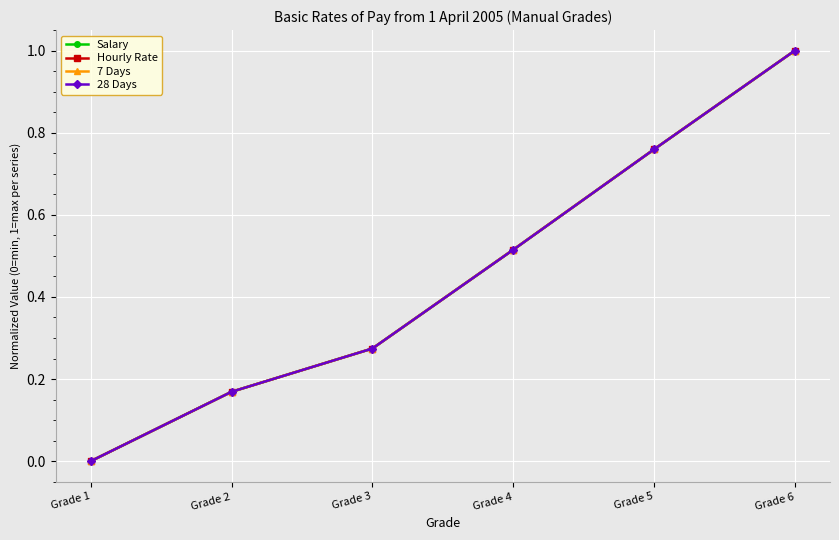

Where is 28 Days nearest to the value 0?

Grade 1